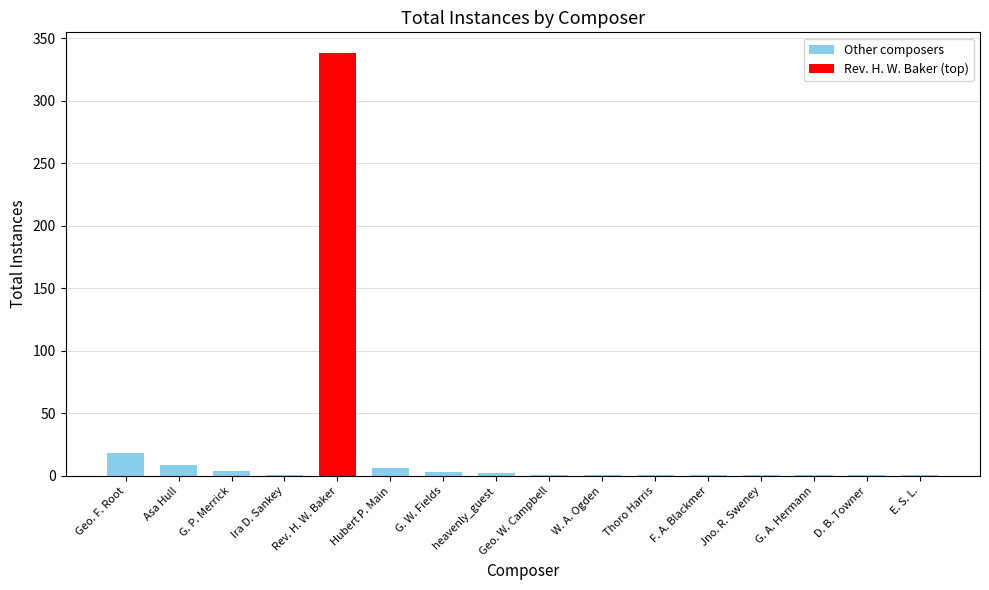

Where is the data nearest to the value 169?

Geo. F. Root